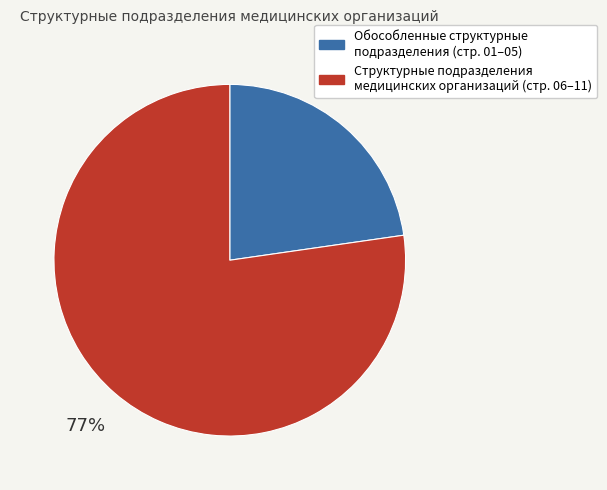

To the nearest percent, what is the average slice percentage?

50%